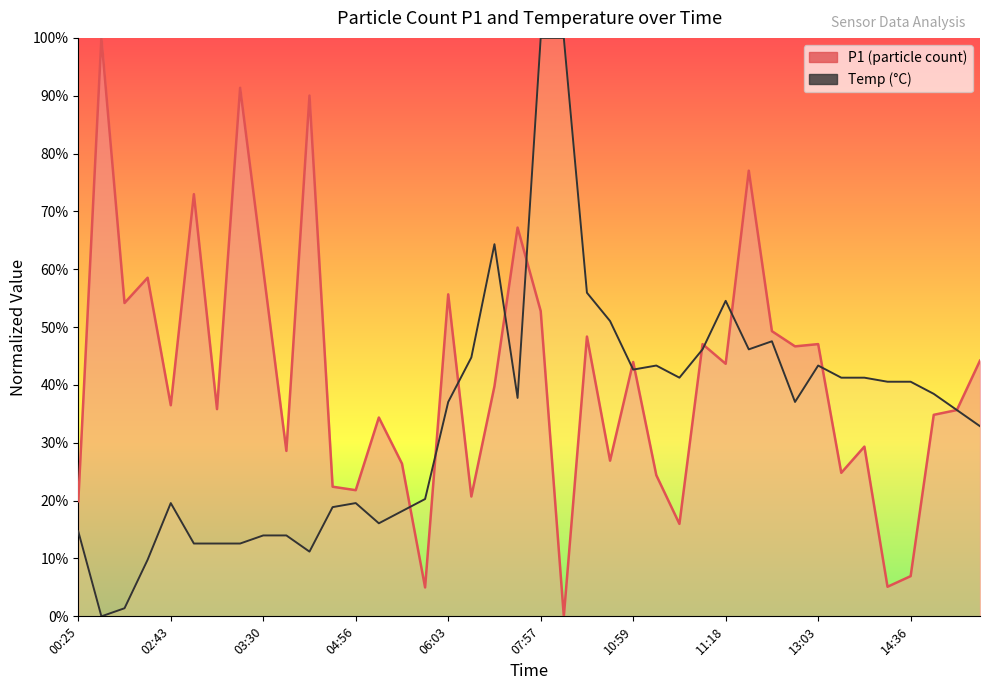

The P1 (particle count) series shows 0.3 at 37. True or false?

True